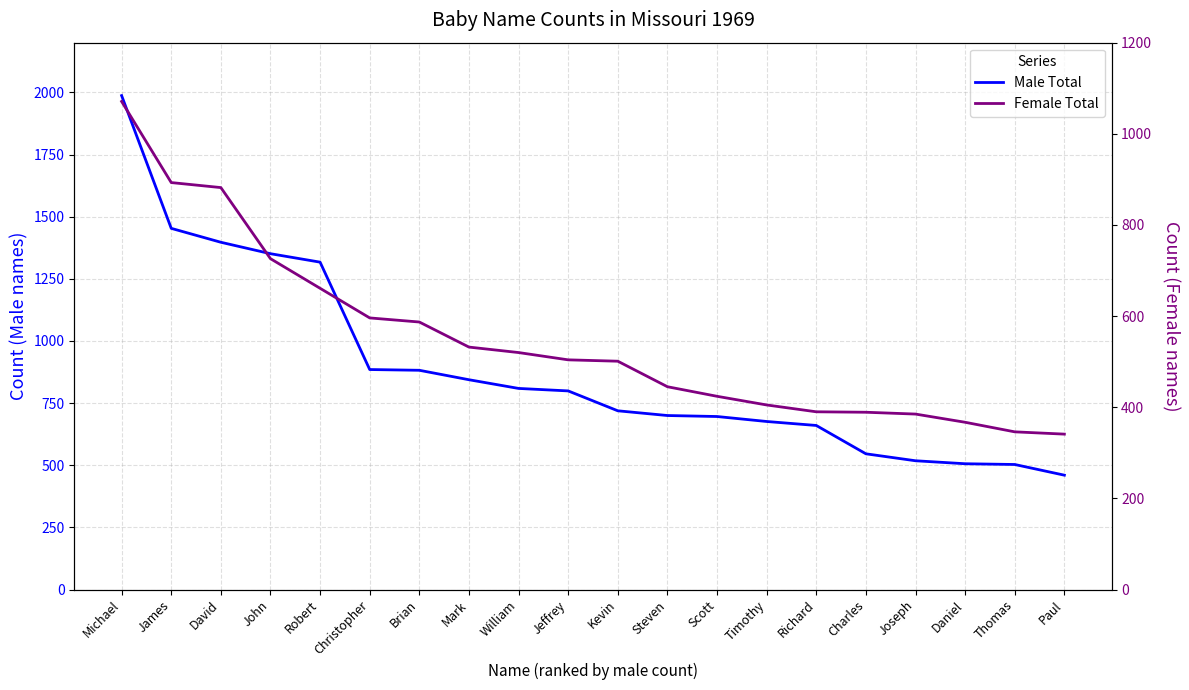

What is the sum of all Male Total values?

17708